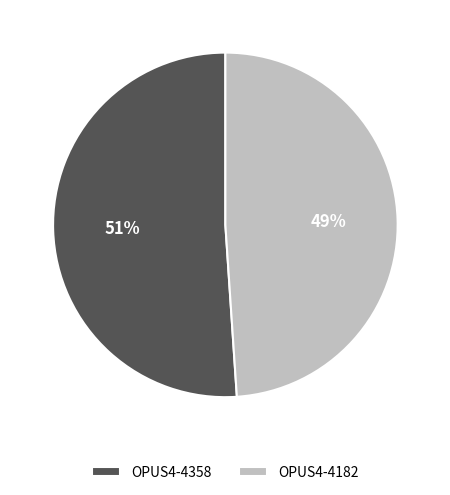

True or false: OPUS4-4358 accounts for 51% of the total.

True